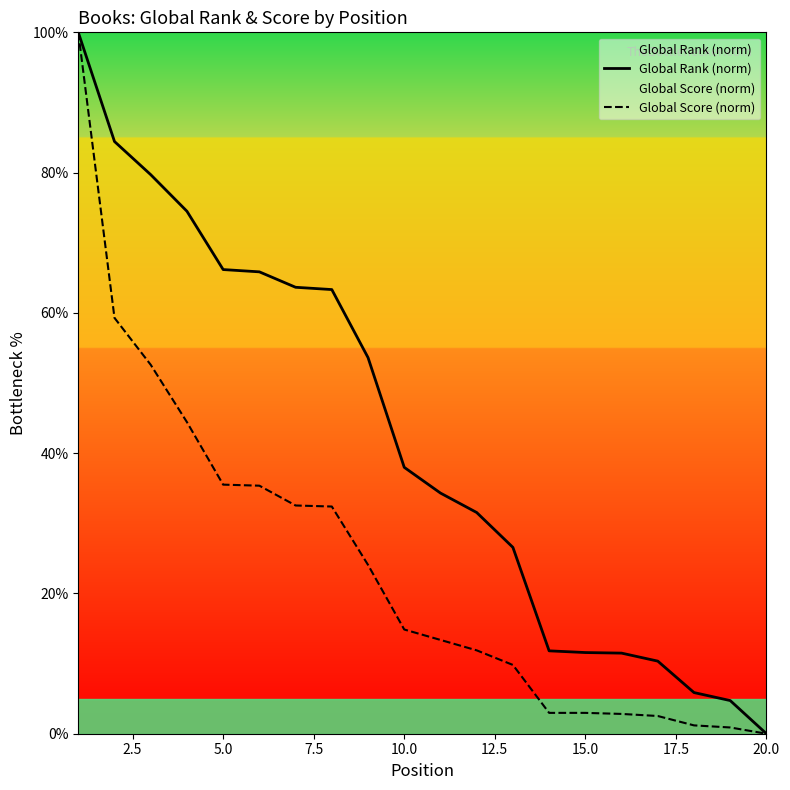

At which category does the chart reach its minimum across all series?

20.0